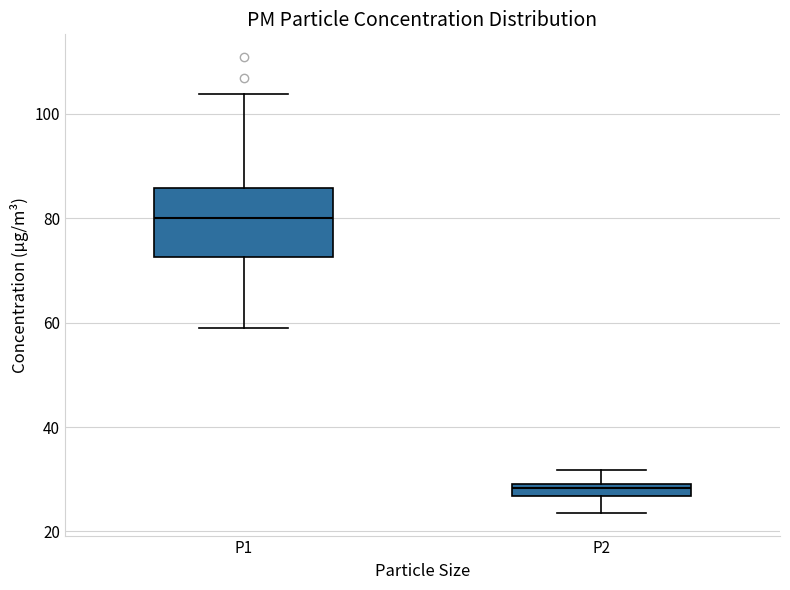

Which box's median line is the lowest?

P2